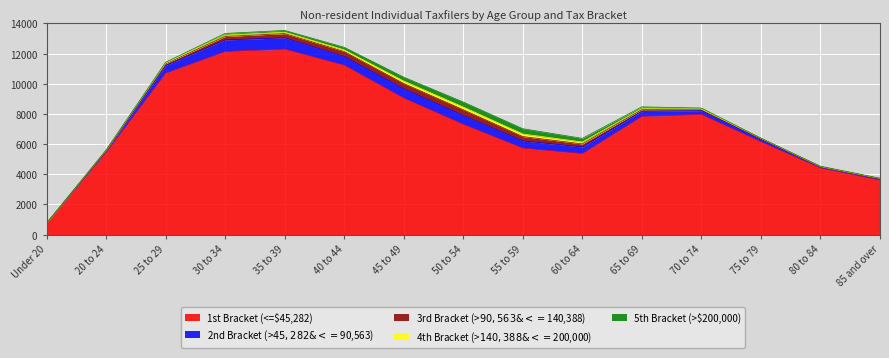

At which category does 5th Bracket (>$200,000) reach its first local peak?

55 to 59